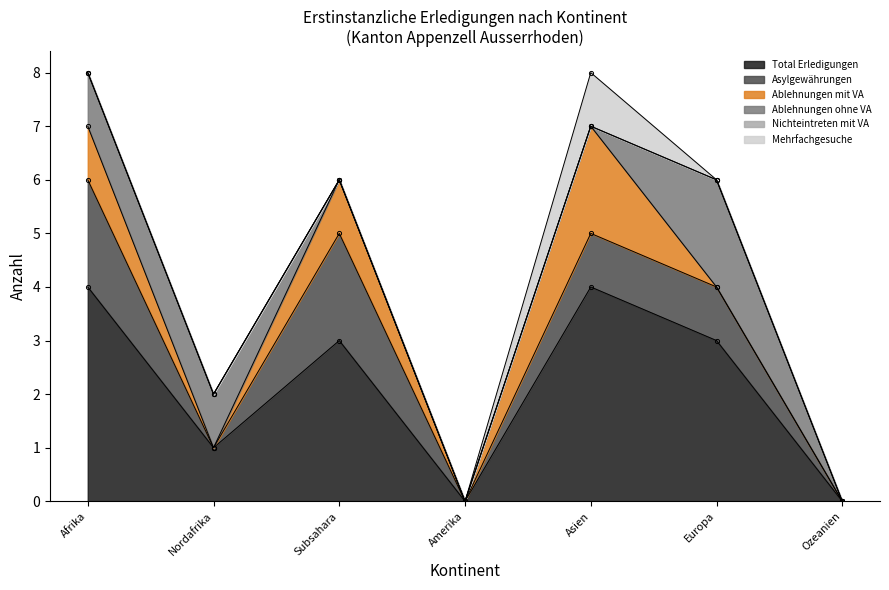

What is the spread (max minus min) of values at Europa?

3